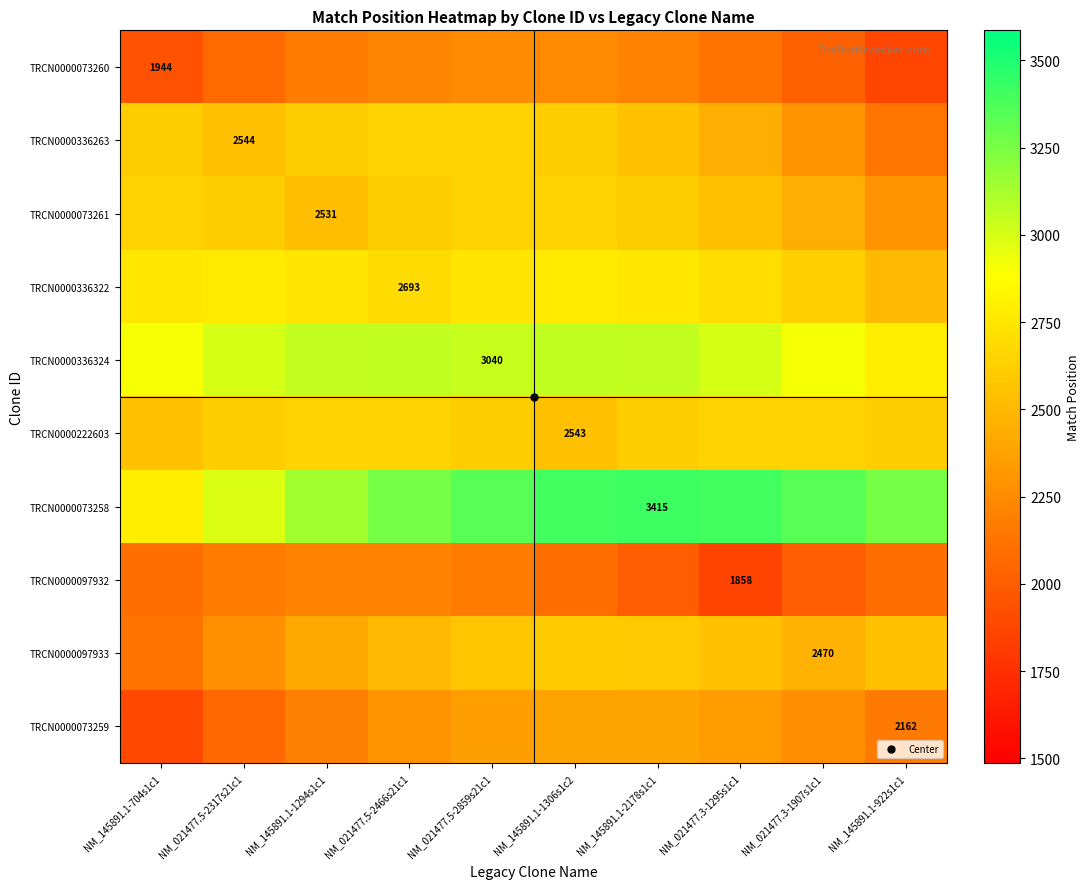

At which label does TRCN0000073258 first exceed 3345?

NM_021477.5-2859s21c1